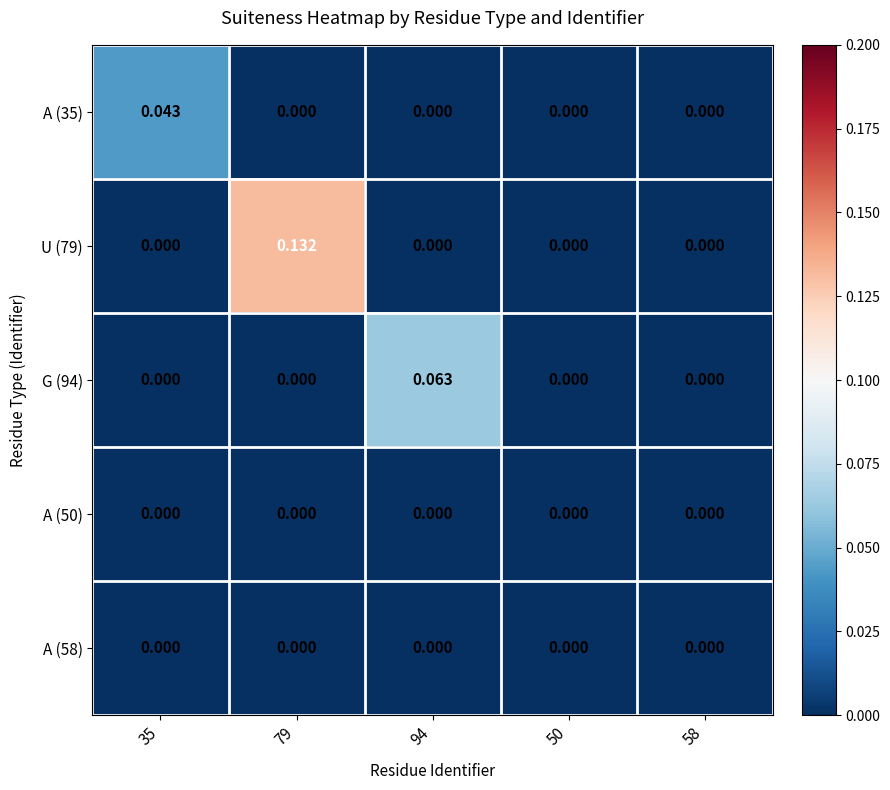

Count the number of data series in this chart.

5